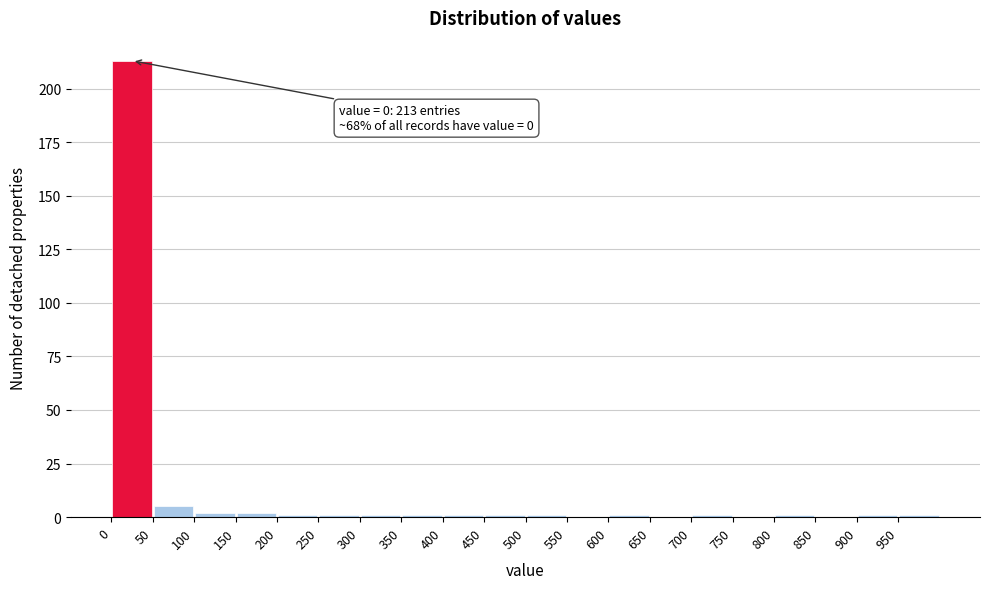

Over which range of the x-axis is the bar tallest?

0 to 50